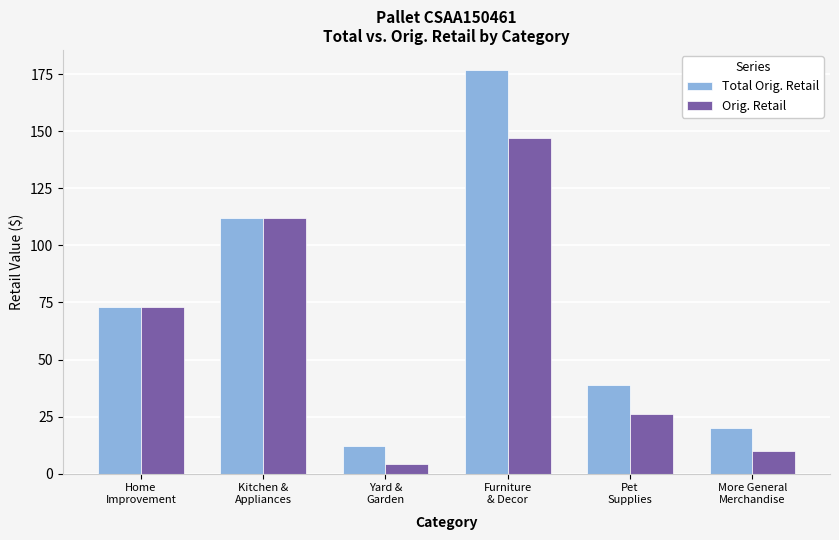

List the labels in order of Orig. Retail value, largest first.

Furniture
& Decor, Kitchen &
Appliances, Home
Improvement, Pet
Supplies, More General
Merchandise, Yard &
Garden